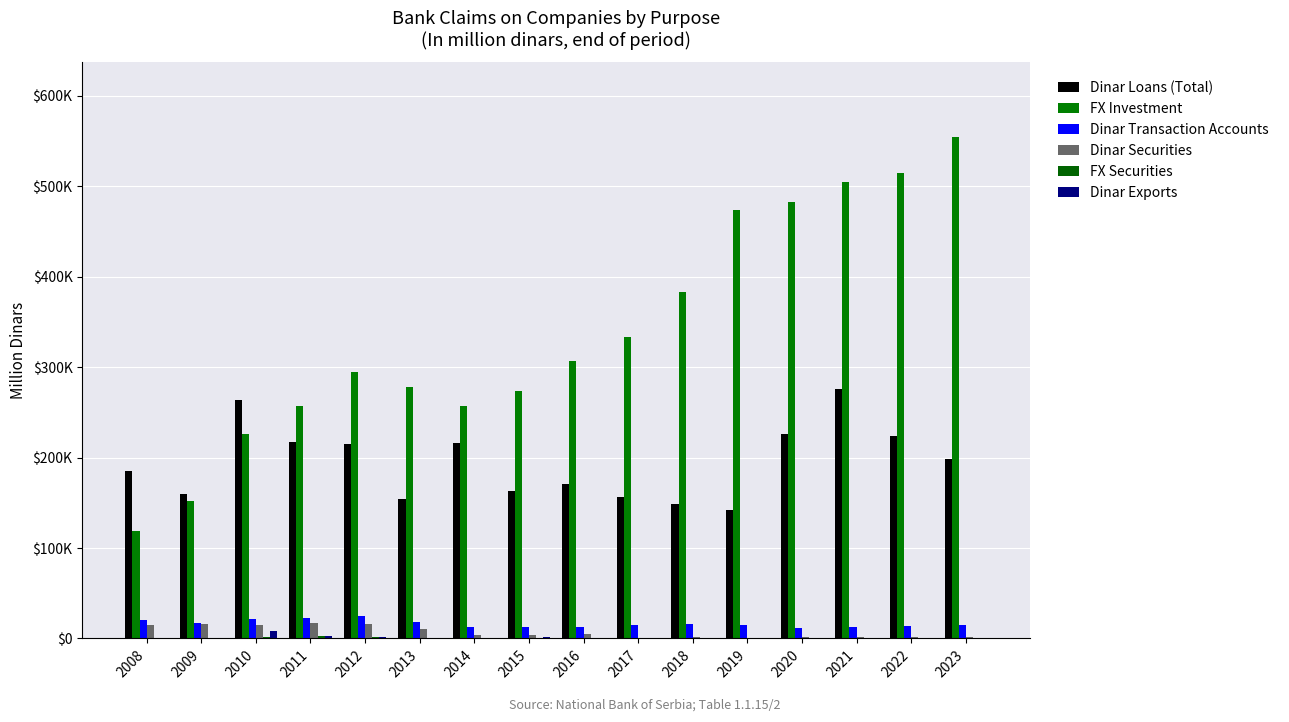

What is the difference between the Dinar Exports values at 2022 and 2016?

862.5